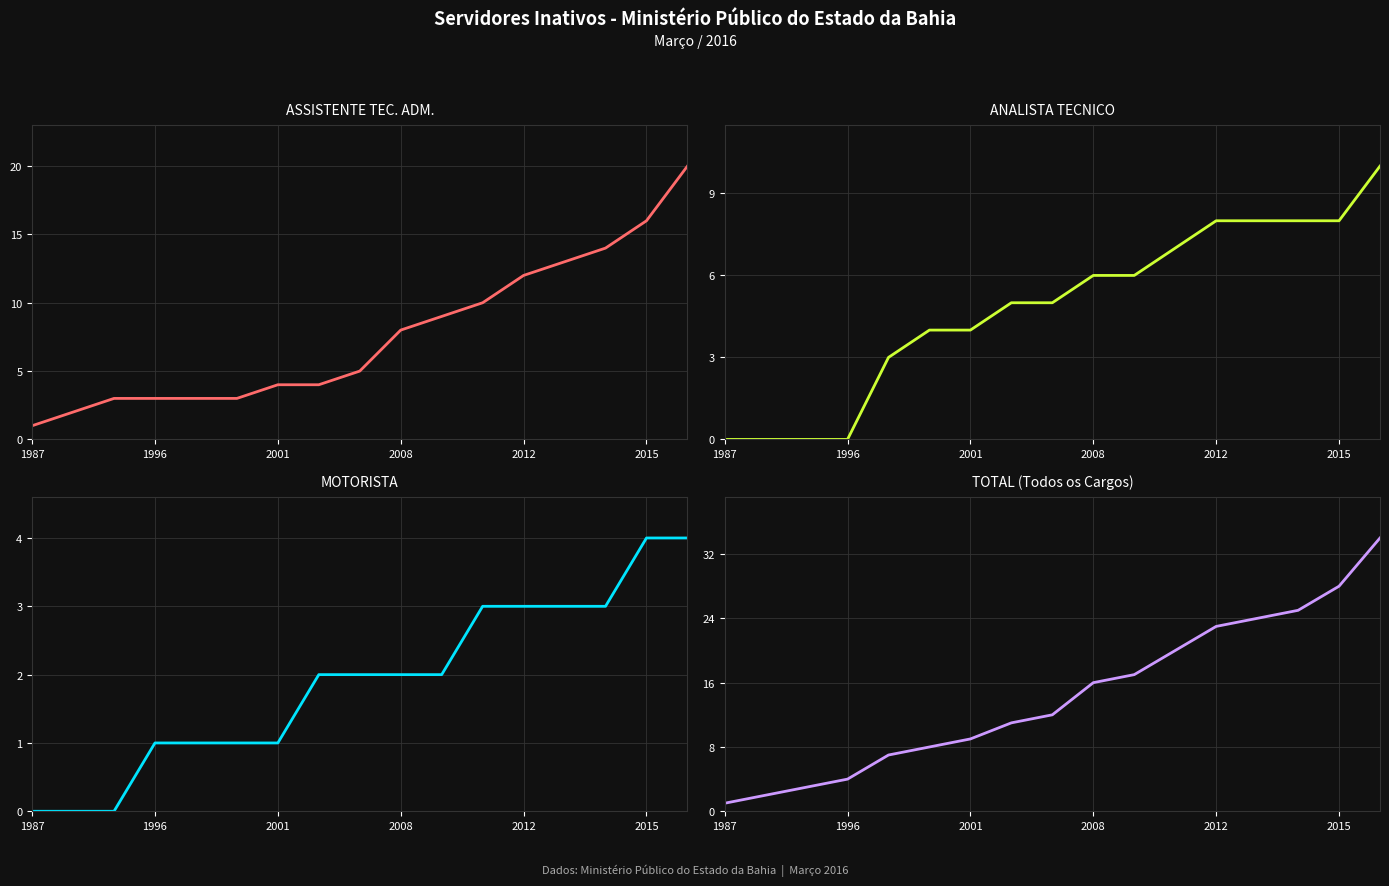

What is the sum of the ANALISTA TECNICO values at 14 and 12?

16